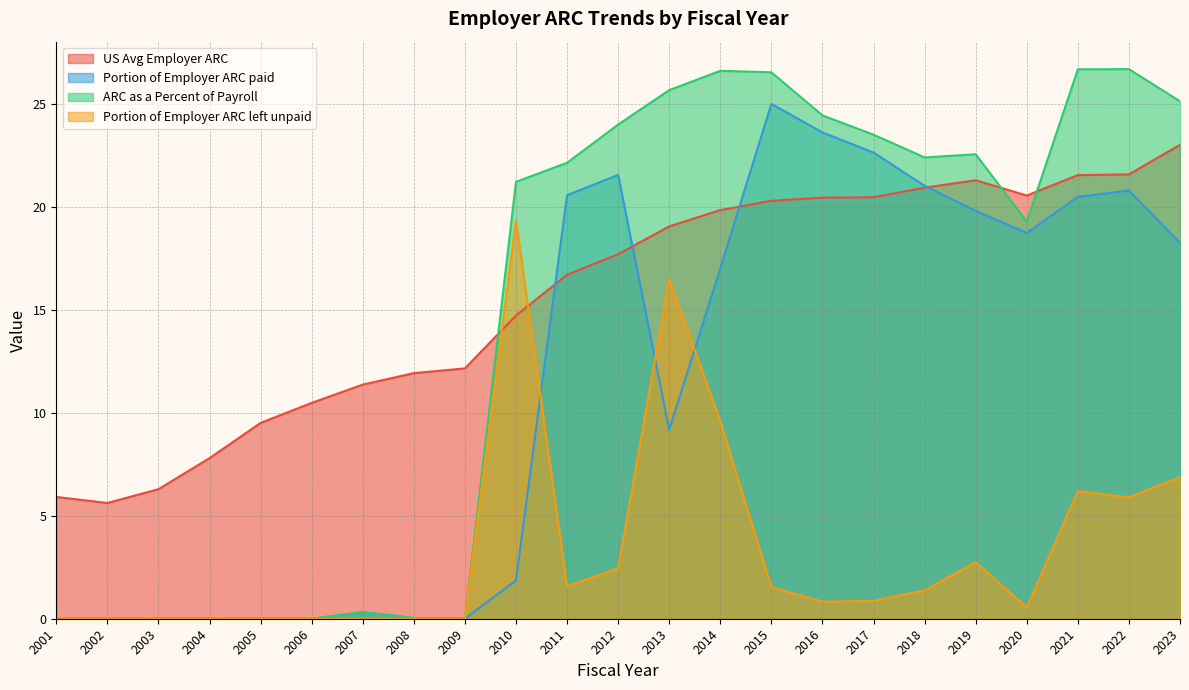

At which label is US Avg Employer ARC closest to 14?

2010